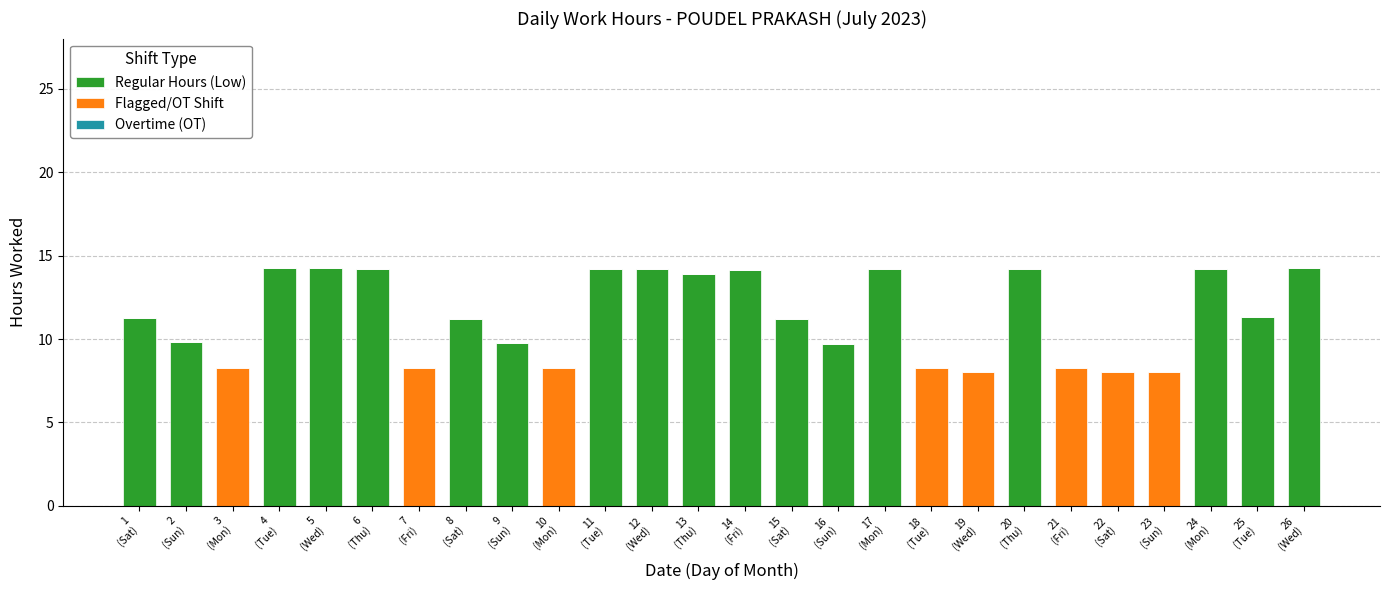

Between 20
(Thu) and 19
(Wed), which is larger?

20
(Thu)